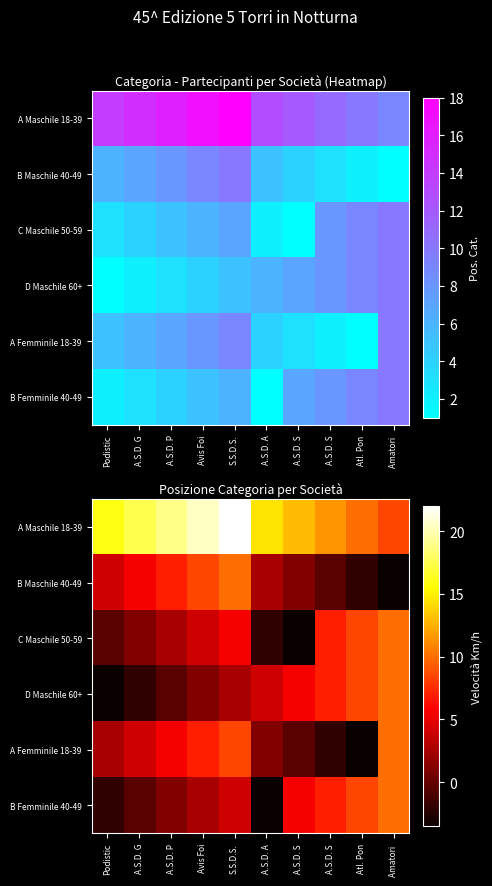

The B Maschile 40-49 series shows 5.4 at Podistic. True or false?

False